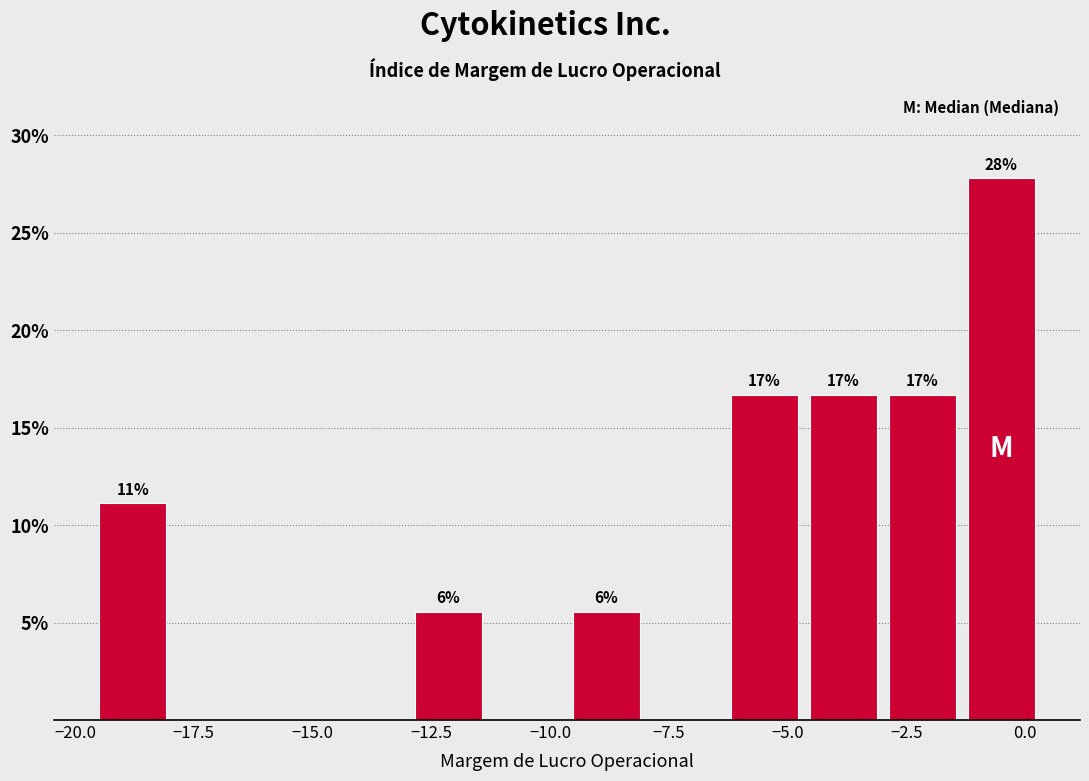

Read against the x-axis, roughly where is the centre of the tallest bar?

-0.5